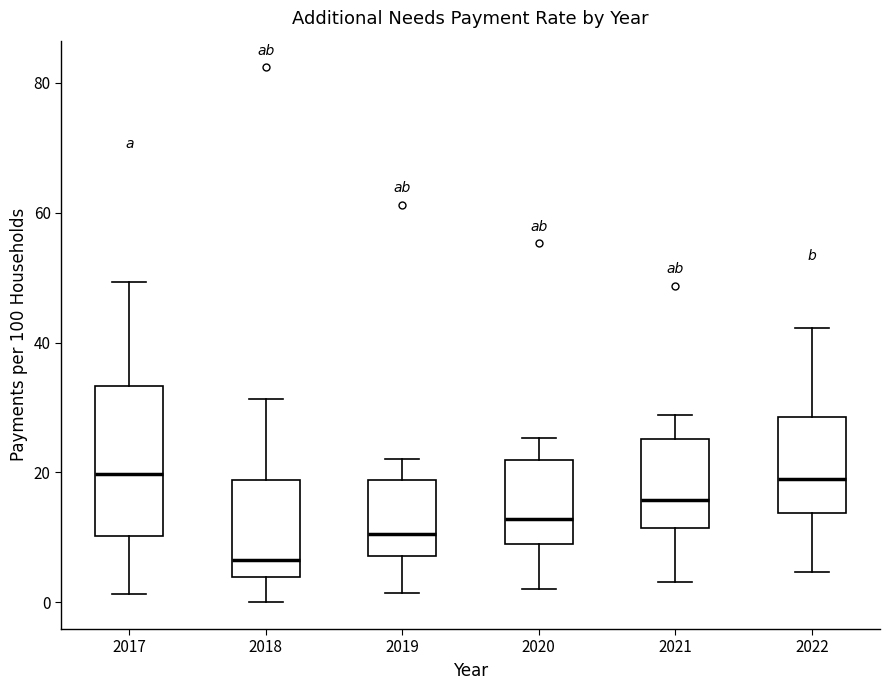

Comparing the boxes themselves (not the whiskers), which one is the tallest?

2017